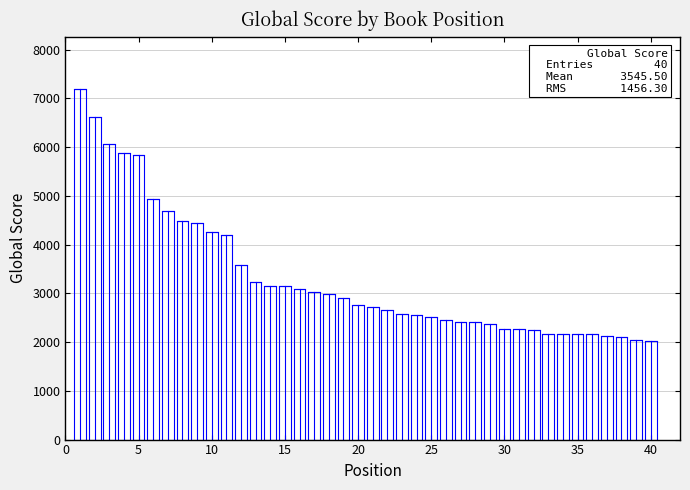

What is the value of the 22nd bar from the left?

2655